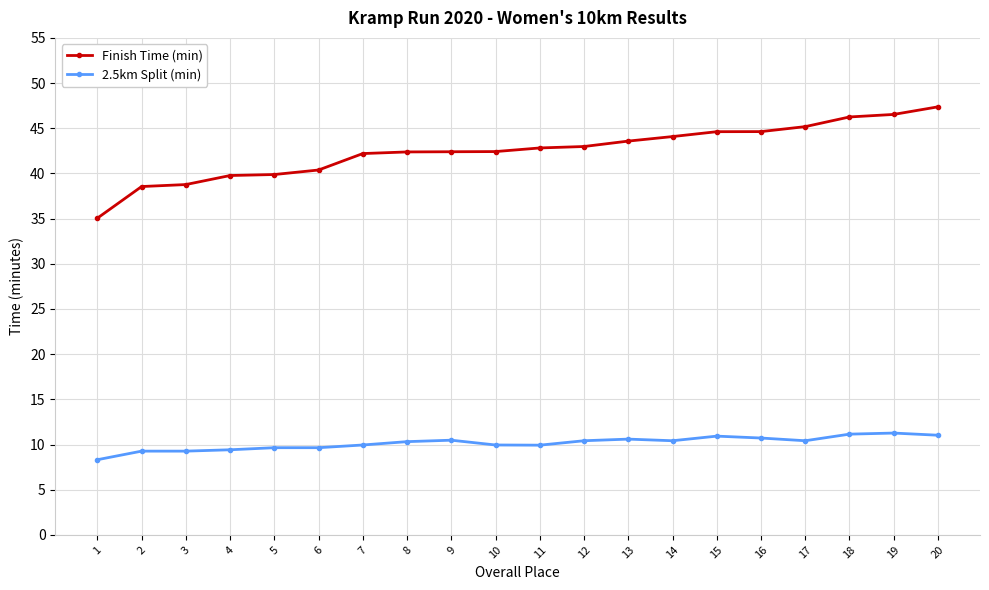

How many categories are shown in the chart?

20